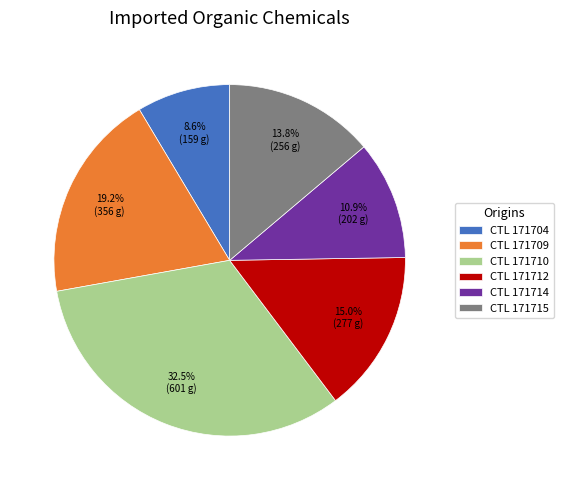

What percentage is NOT represented by CTL 171710?

67.5%